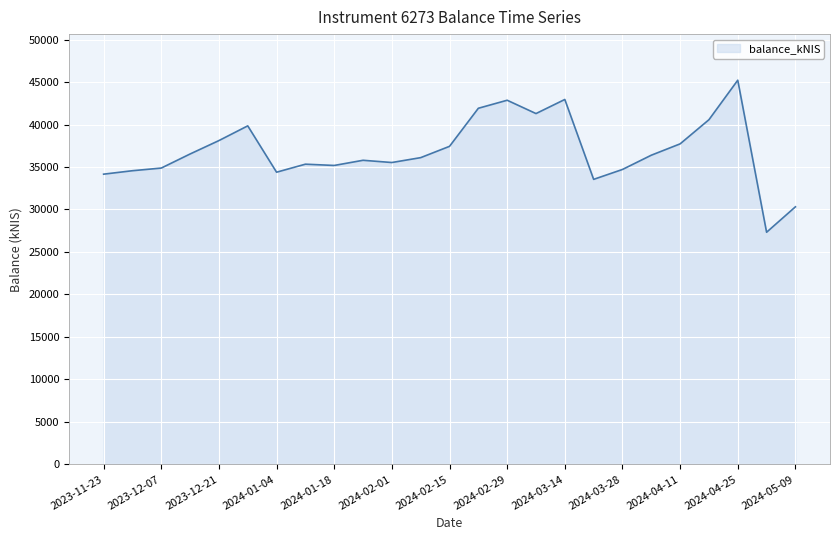

What is the smallest value displayed?

27323.1